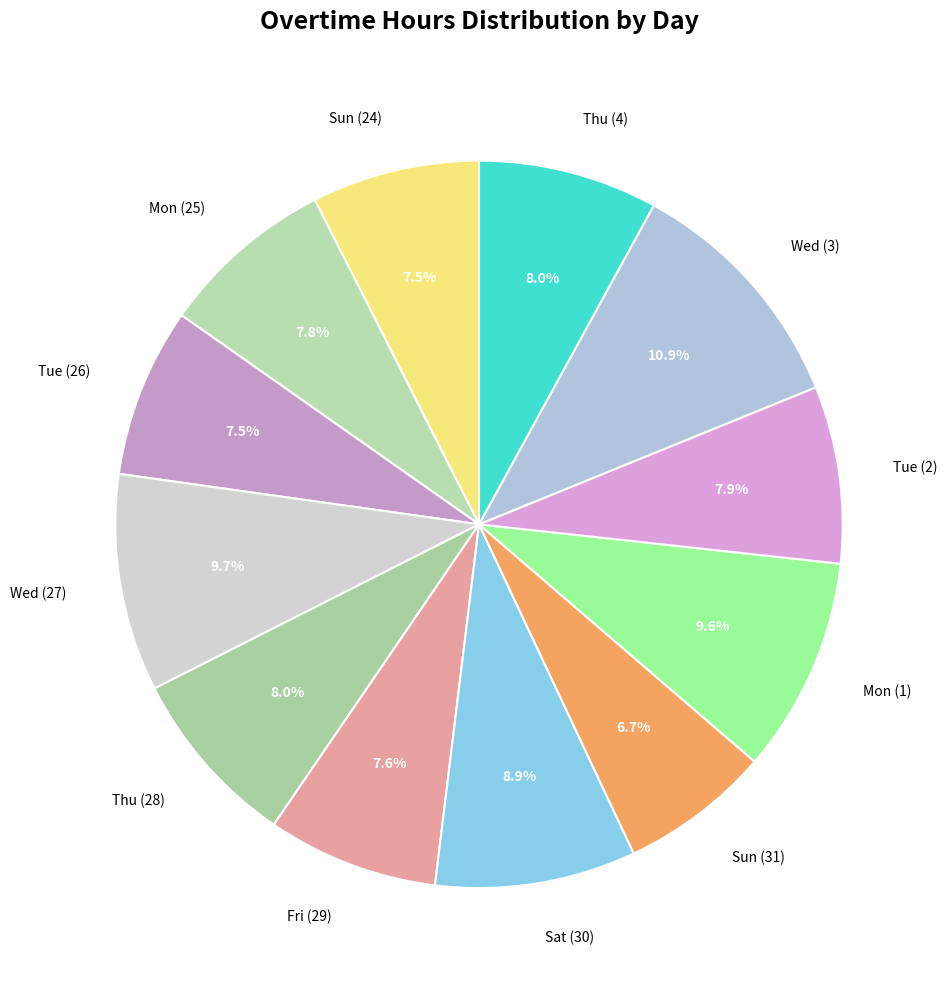

True or false: Sat (30) accounts for 17% of the total.

False